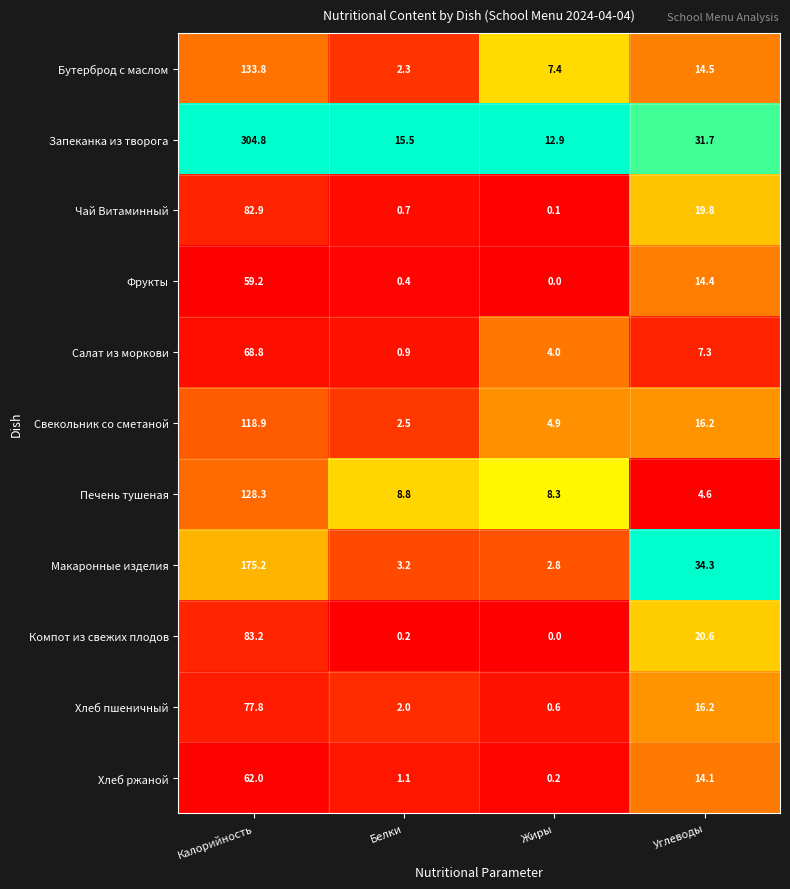

True or false: Макаронные изделия has a value of 52.5 at Углеводы.

False